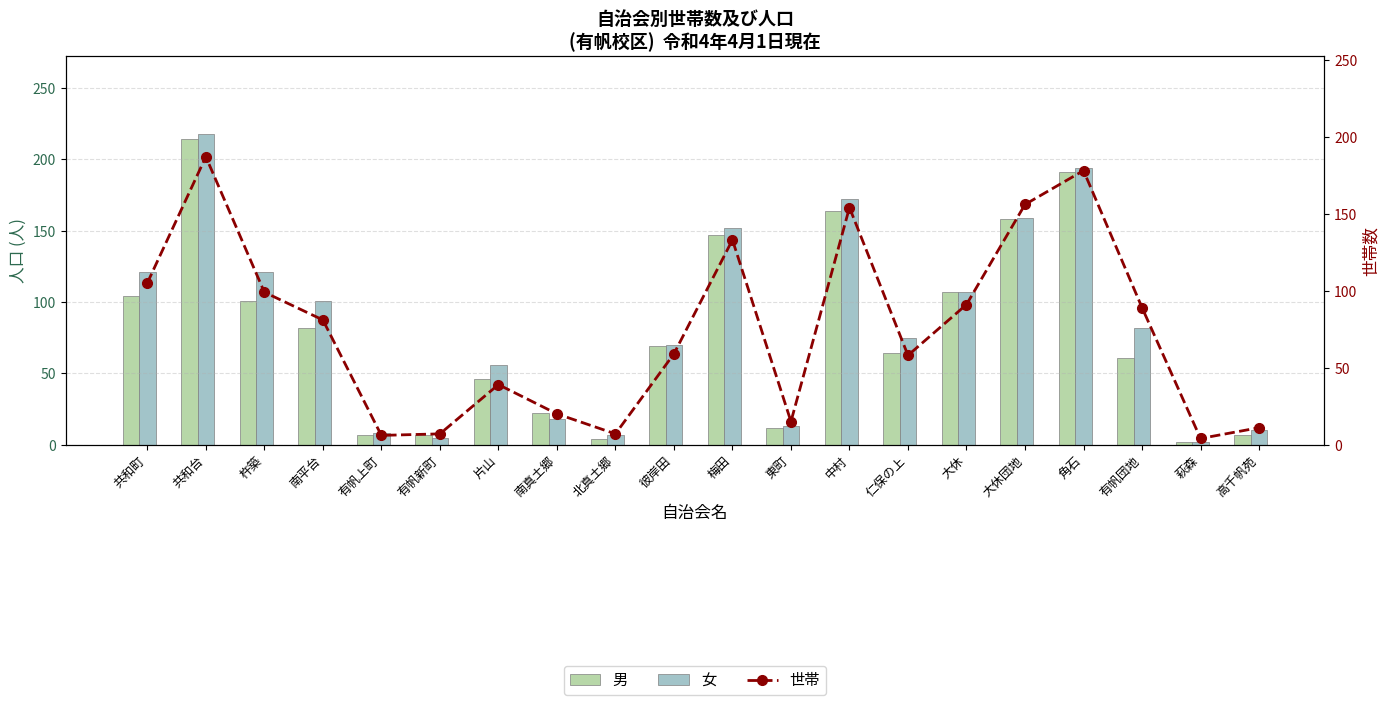

What value does the 男 series have at 高千帆苑?

7